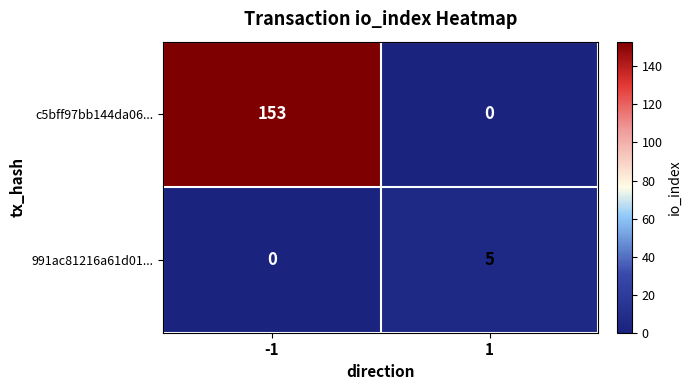

Which series changed the most between -1 and 1?

c5bff97bb144da06...